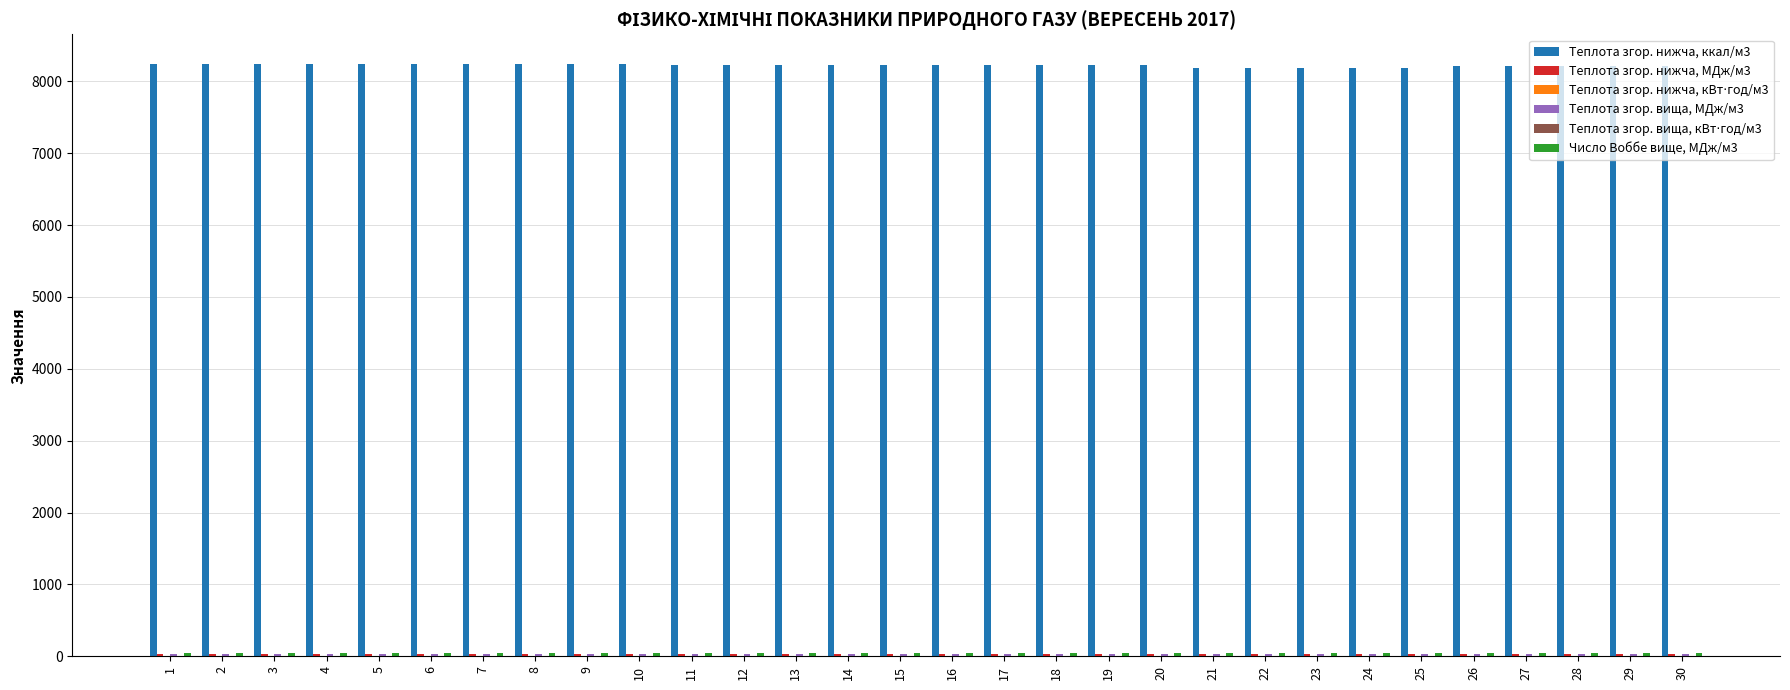

Does the chart contain stacked bars?

No